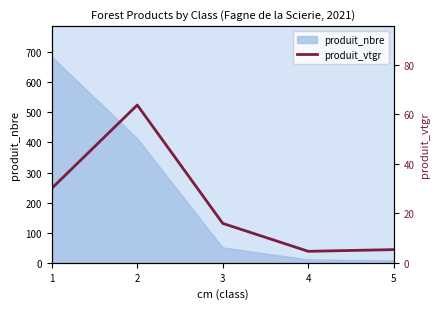

Rank the categories by value from lowest to highest.

4, 5, 3, 1, 2